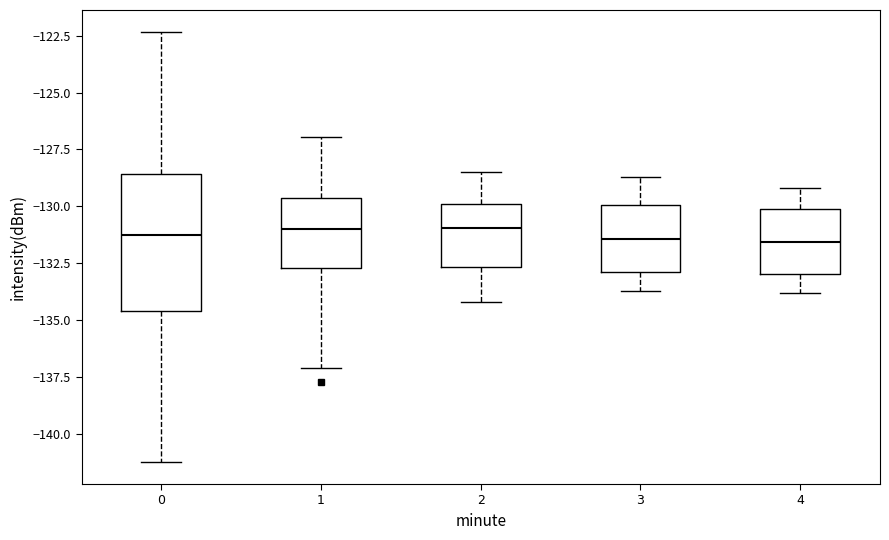

Where does the upper whisker of the box at x = 4 end on the y-axis? The values are not printed on the chart, so give them approximately, as read against the axis.

-129.0